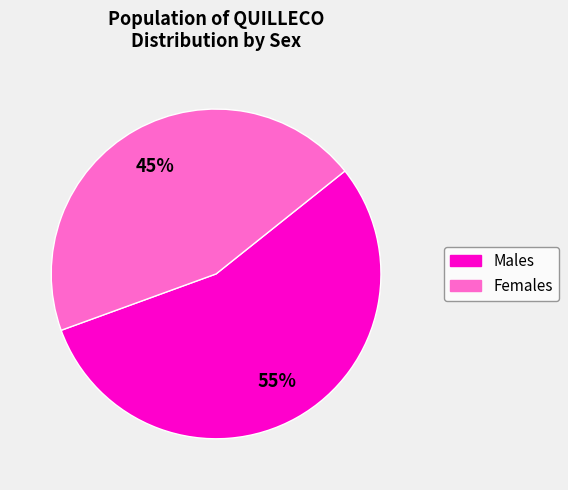

How many slices are in this pie chart?

2